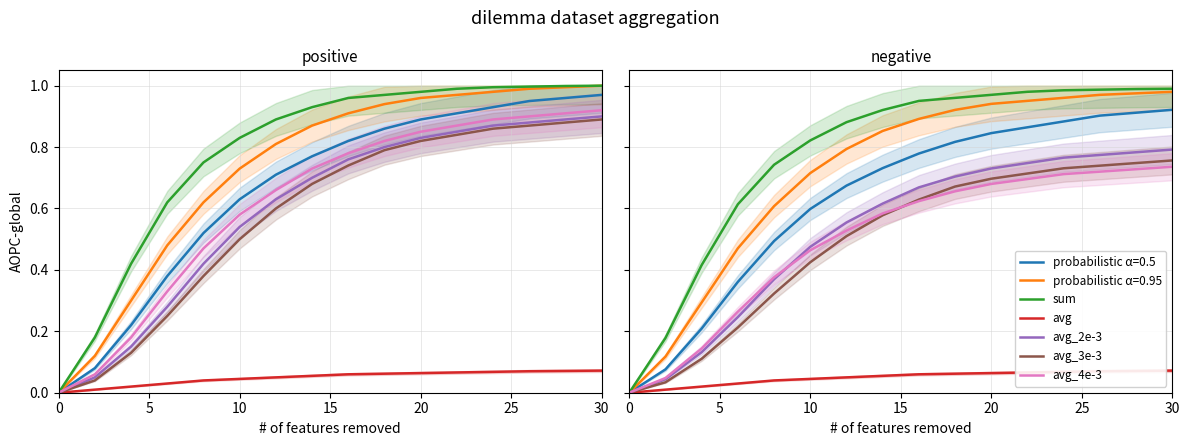

Count the number of categories in the chart.

16